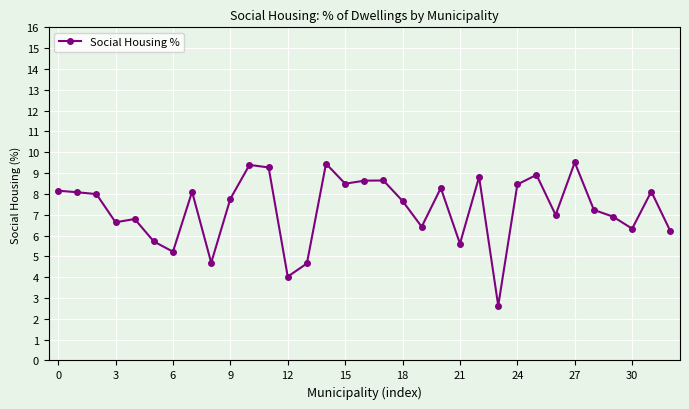

What is the value of the 31st point from the left?

6.3